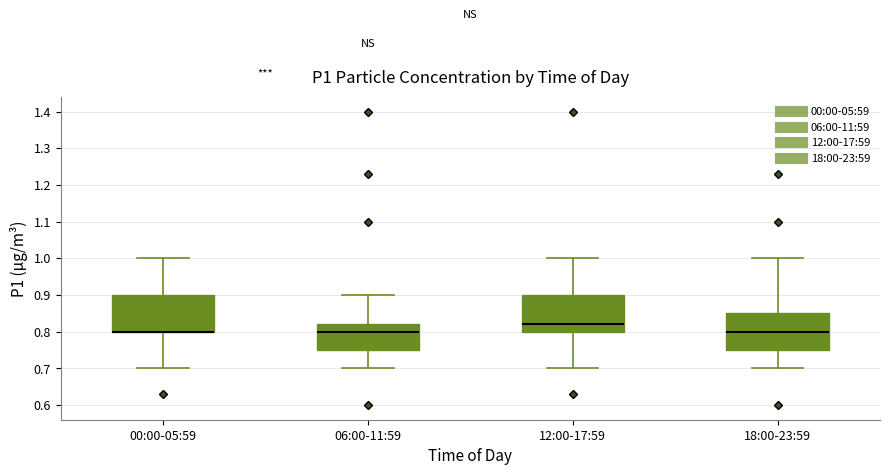

Reading left to right, transcribe this box plot: for each box, give where its median line is, the range the box spans, and where its two whiskers end, as read against the y-axis. The values are not printed on the chart, so give them approximately, as read against the axis.

00:00-05:59: median 0.80 (drawn on the box's lower edge), box 0.80 to 0.90, whiskers 0.70 to 1.00
06:00-11:59: median 0.80, box 0.75 to 0.82, whiskers 0.70 to 0.90
12:00-17:59: median 0.82, box 0.80 to 0.90, whiskers 0.70 to 1.00
18:00-23:59: median 0.80, box 0.75 to 0.85, whiskers 0.70 to 1.00